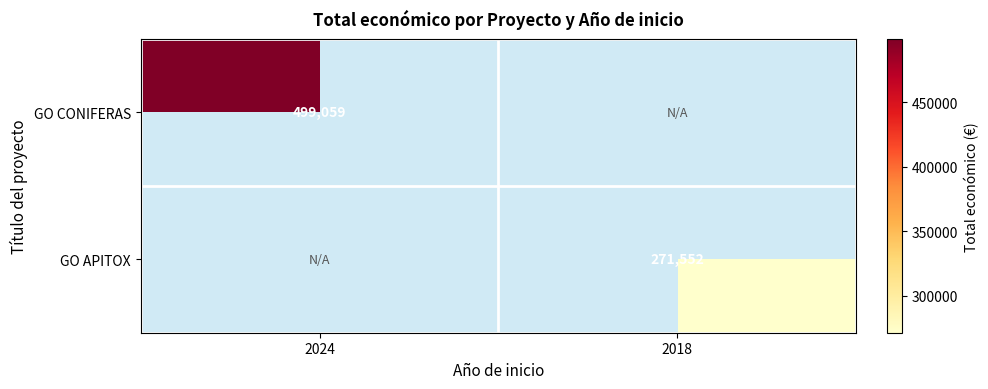

Is it true that GO CONIFERAS equals 865929 at 2024?

False